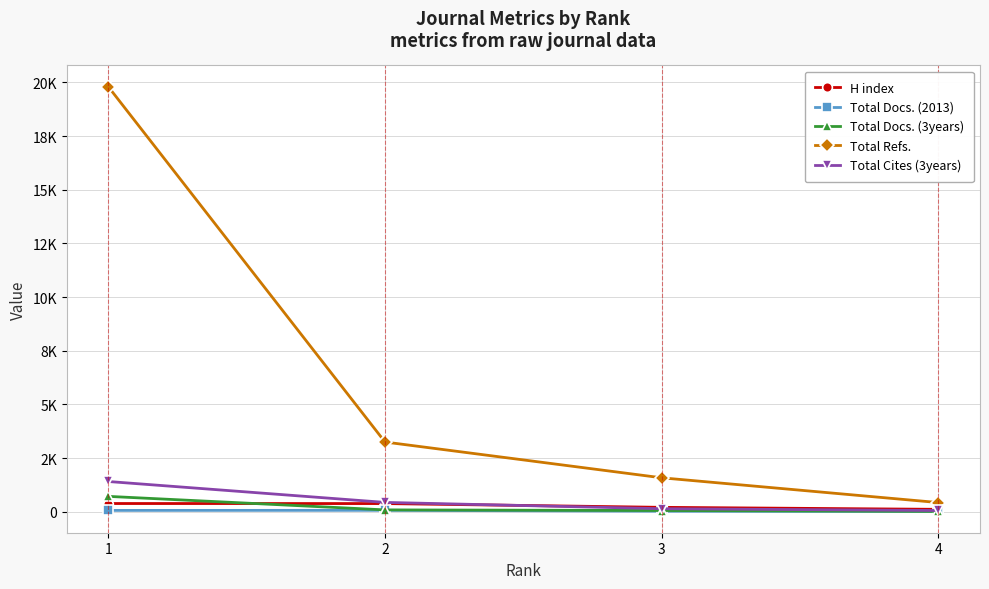

Which series has the largest total across all categories?

Total Refs.